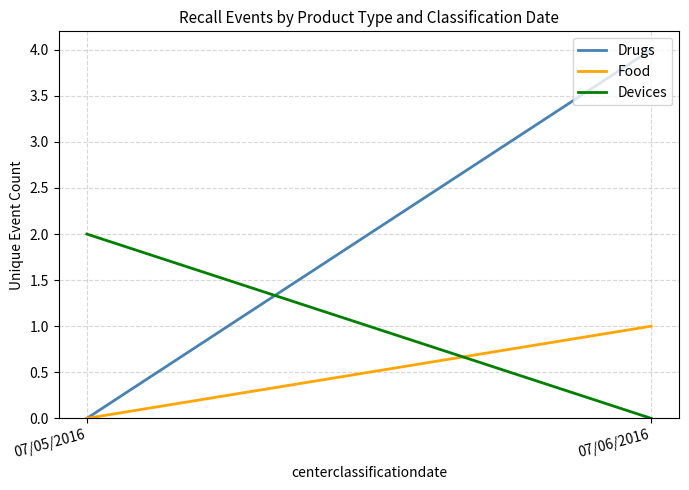

What is the total value across all series at 07/05/2016?

2